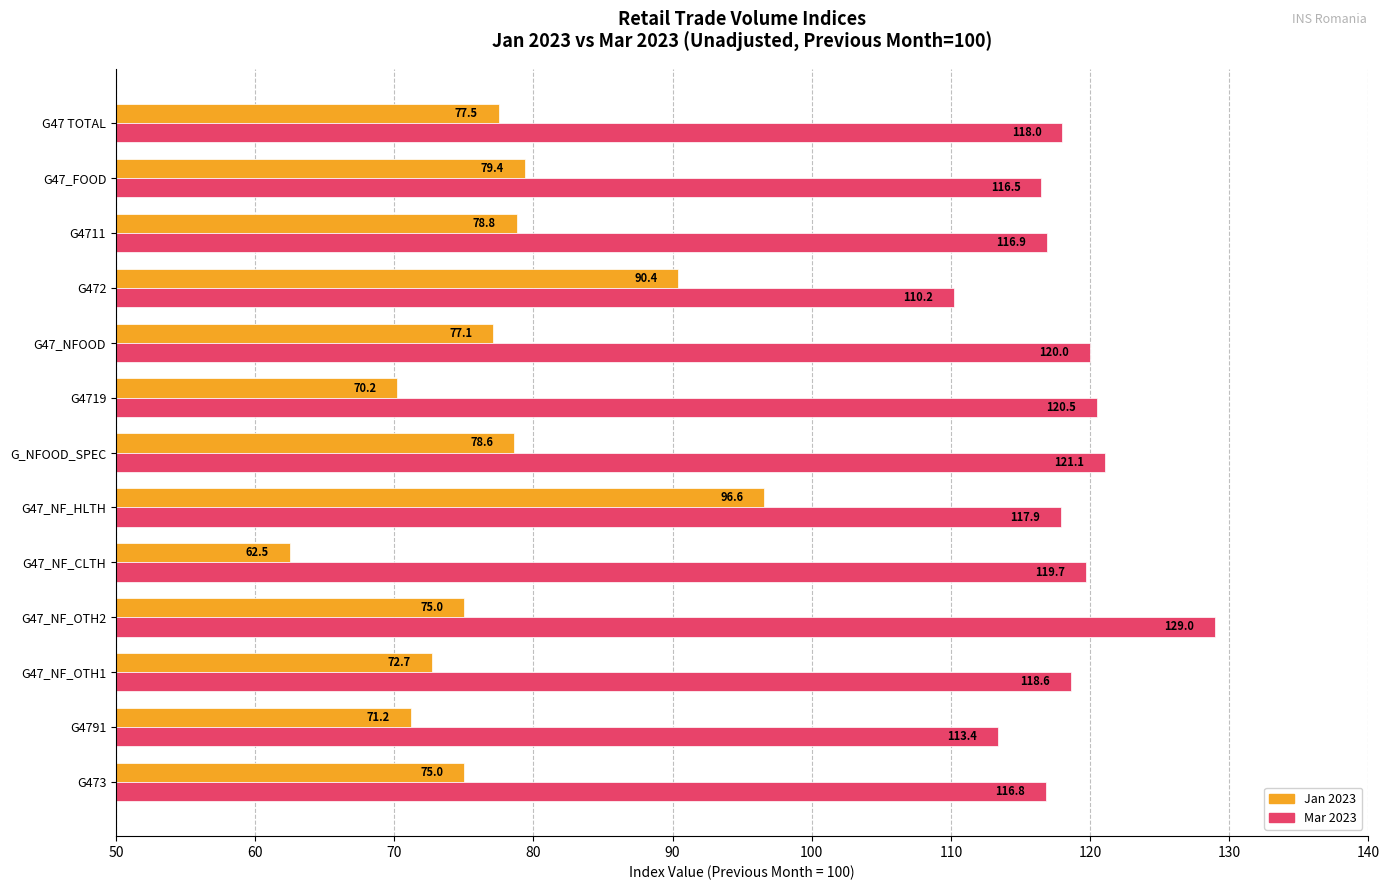

Which label corresponds to the largest value in the chart?

G47_NF_OTH2